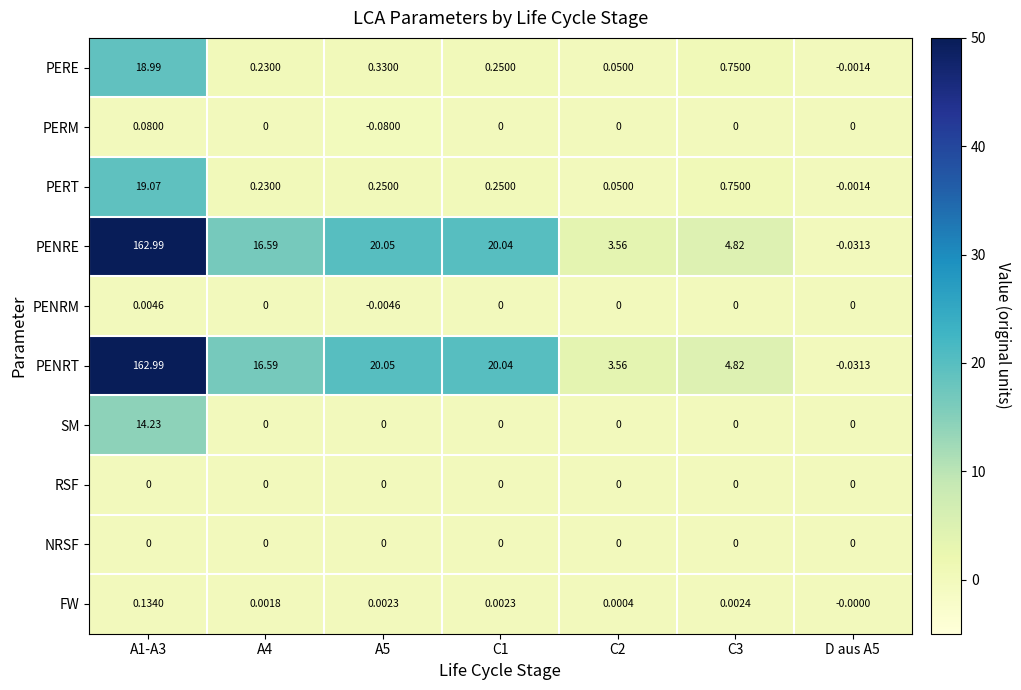

Rank the series by their maximum value, from highest to lowest.

PENRE, PENRT, PERT, PERE, SM, FW, PERM, PENRM, RSF, NRSF